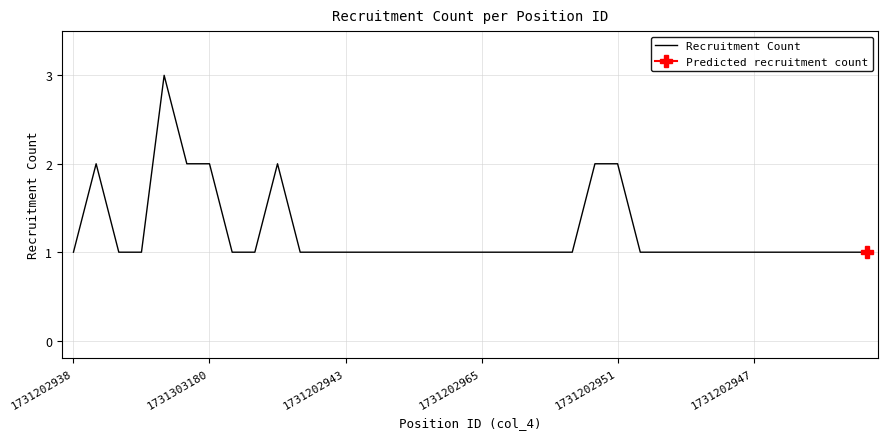

What is the maximum value for Recruitment Count?

3